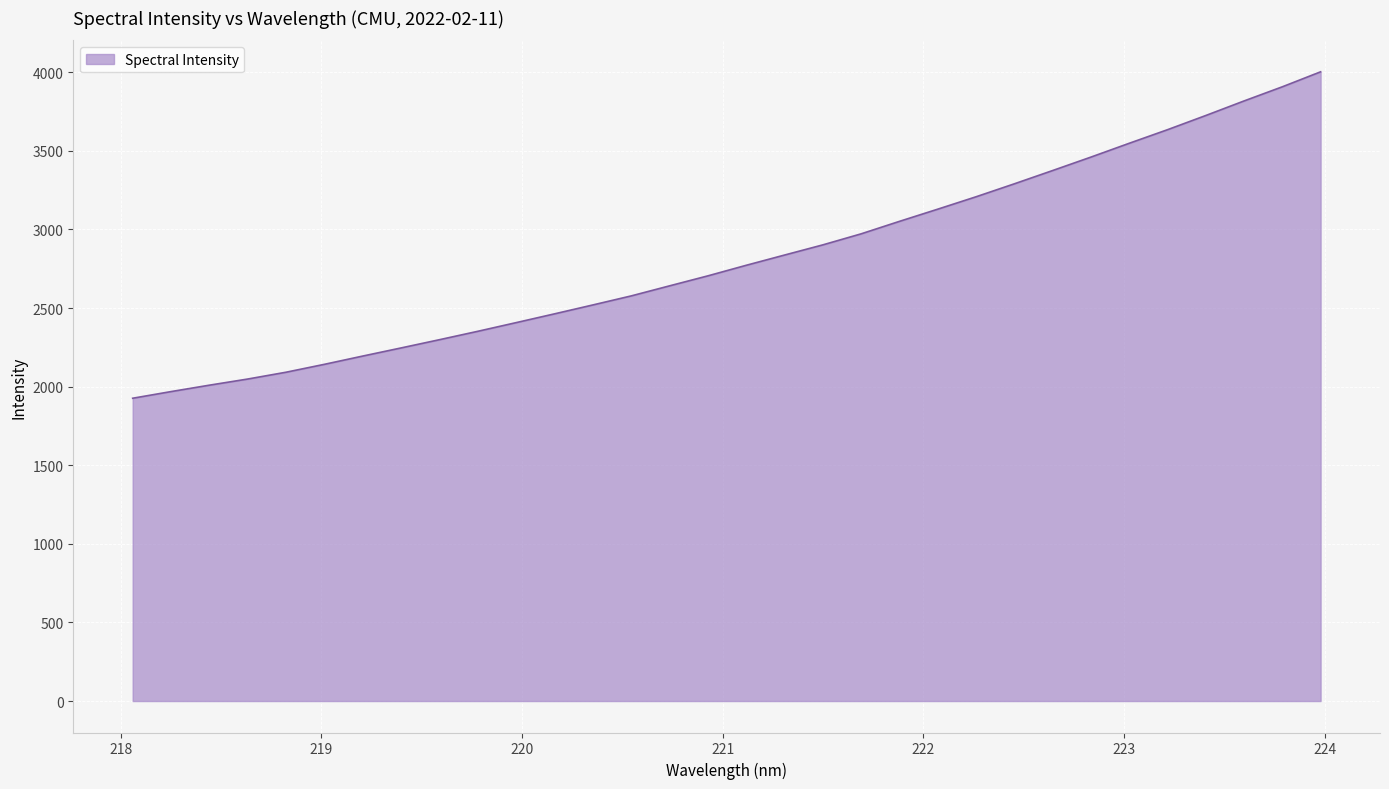

What is the maximum value shown in the chart?

4002.7